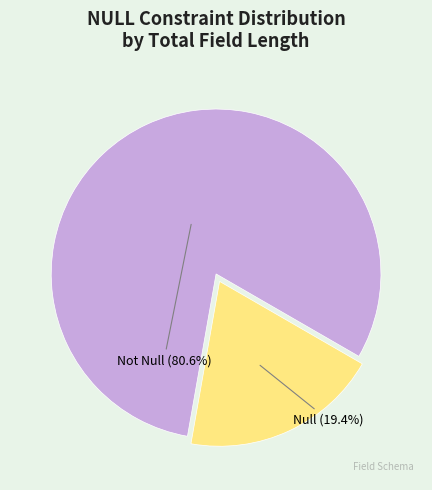

Is it true that Null is 33% of the pie?

False